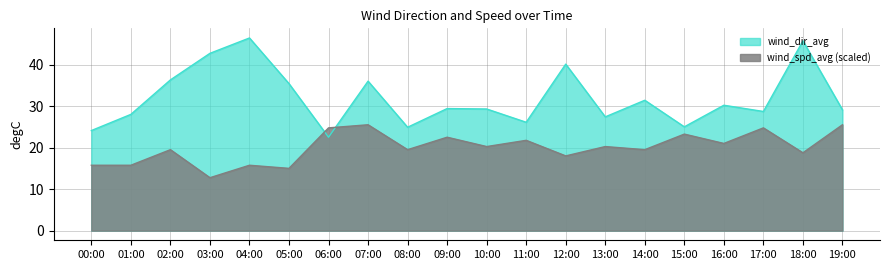

How many series are shown in this chart?

2